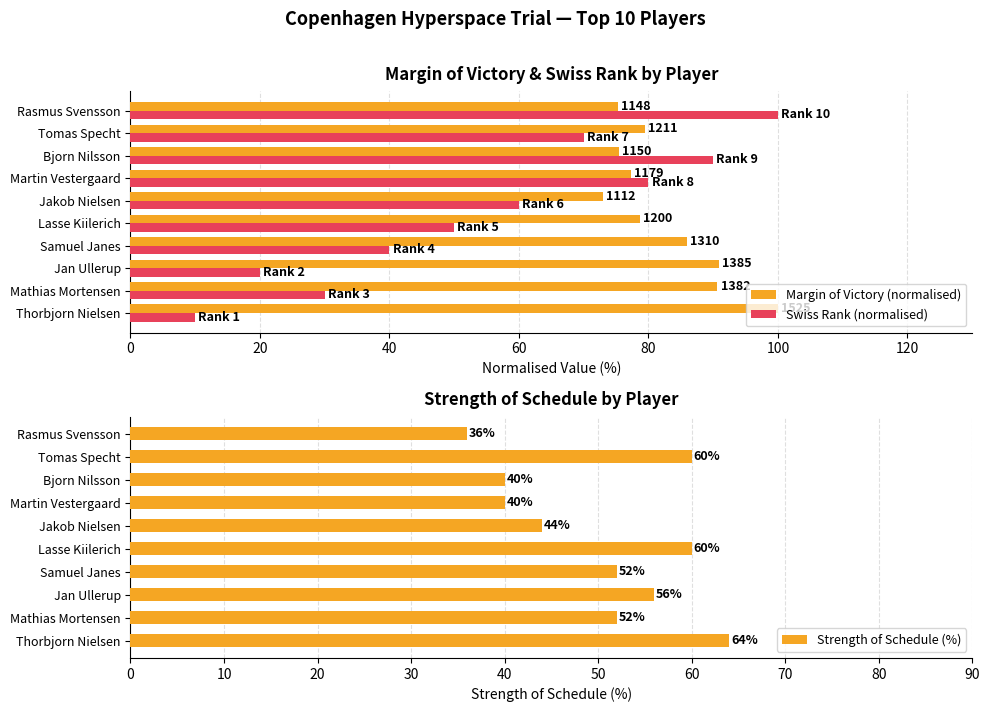

Is it true that Strength of Schedule (%) equals 105.4 at Lasse Kiilerich?

False